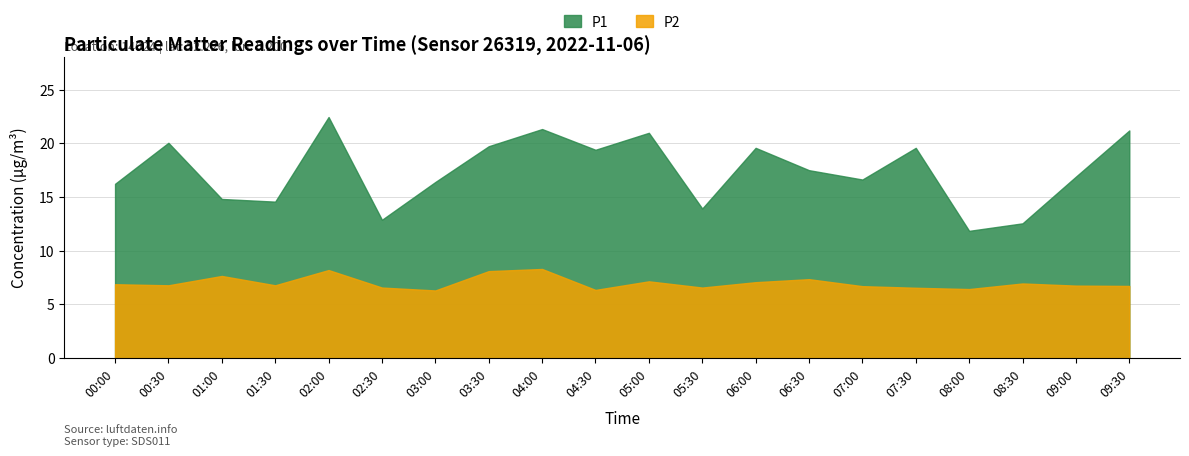

True or false: P1 has a value of 14.8 at 01:00.

True